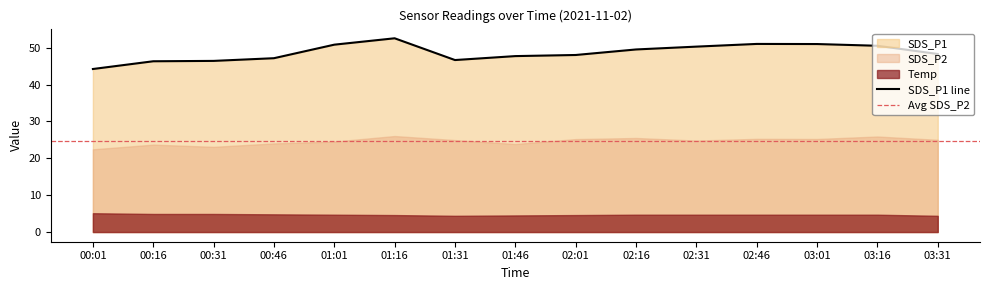

How many categories are shown in the chart?

15